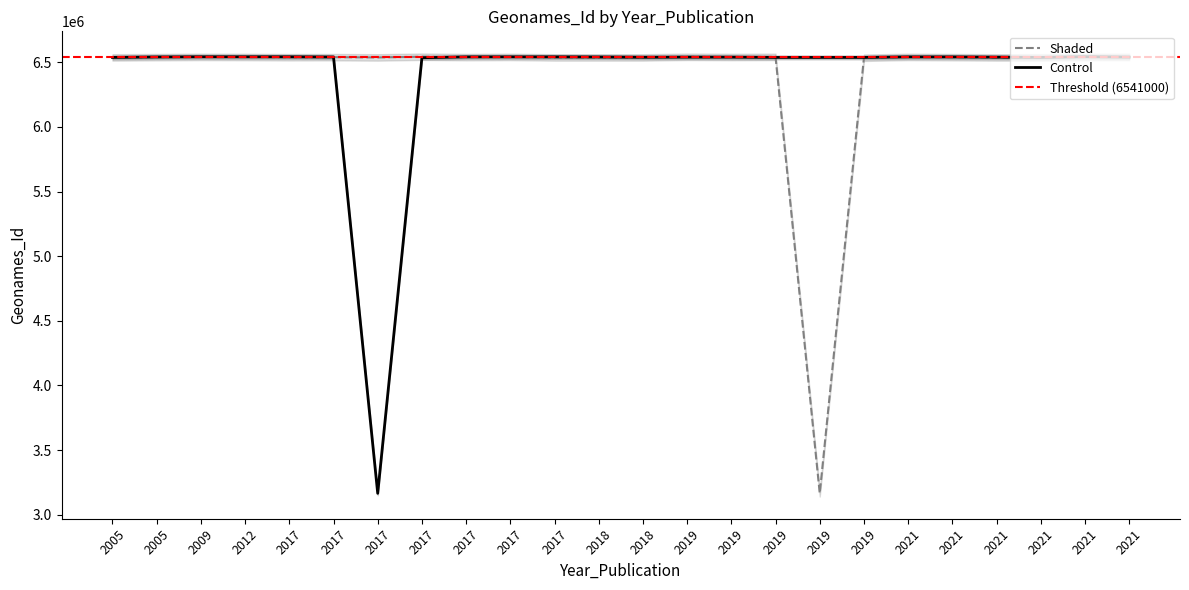

Where does the Shaded series first go above 6540350?

2009